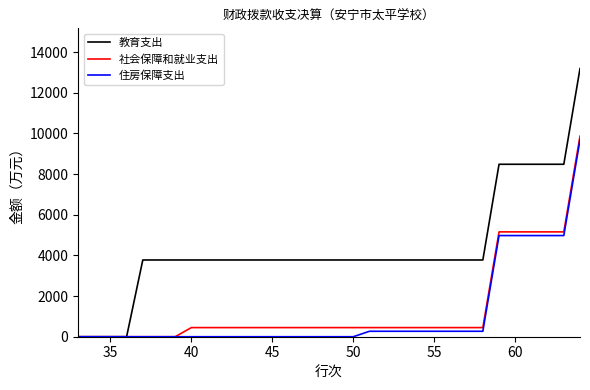

Which series has the largest range (max minus min)?

教育支出